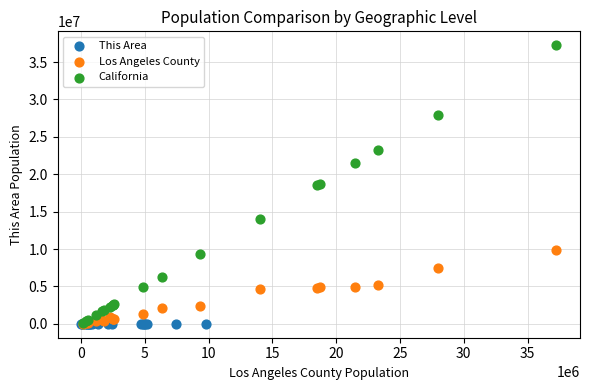

Which series has the largest Y range (max minus min)?

California